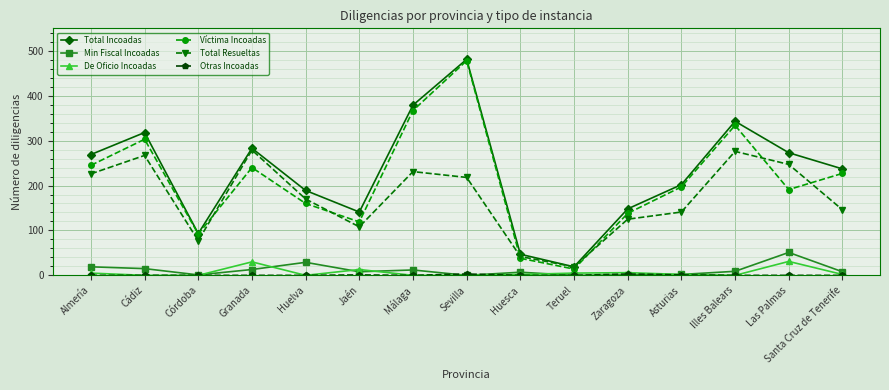

How many distinct data groups are displayed?

6